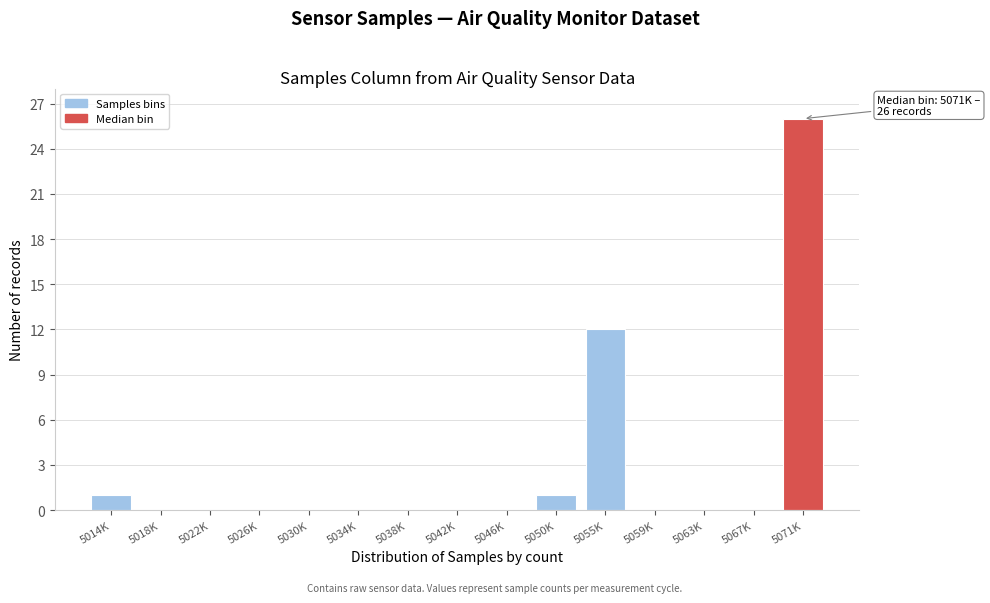

Reading right to left, transcribe all the data shown in this chart.

5071K=26	5067K=0	5063K=0	5059K=0	5055K=12	5050K=1	5046K=0	5042K=0	5038K=0	5034K=0	5030K=0	5026K=0	5022K=0	5018K=0	5014K=1